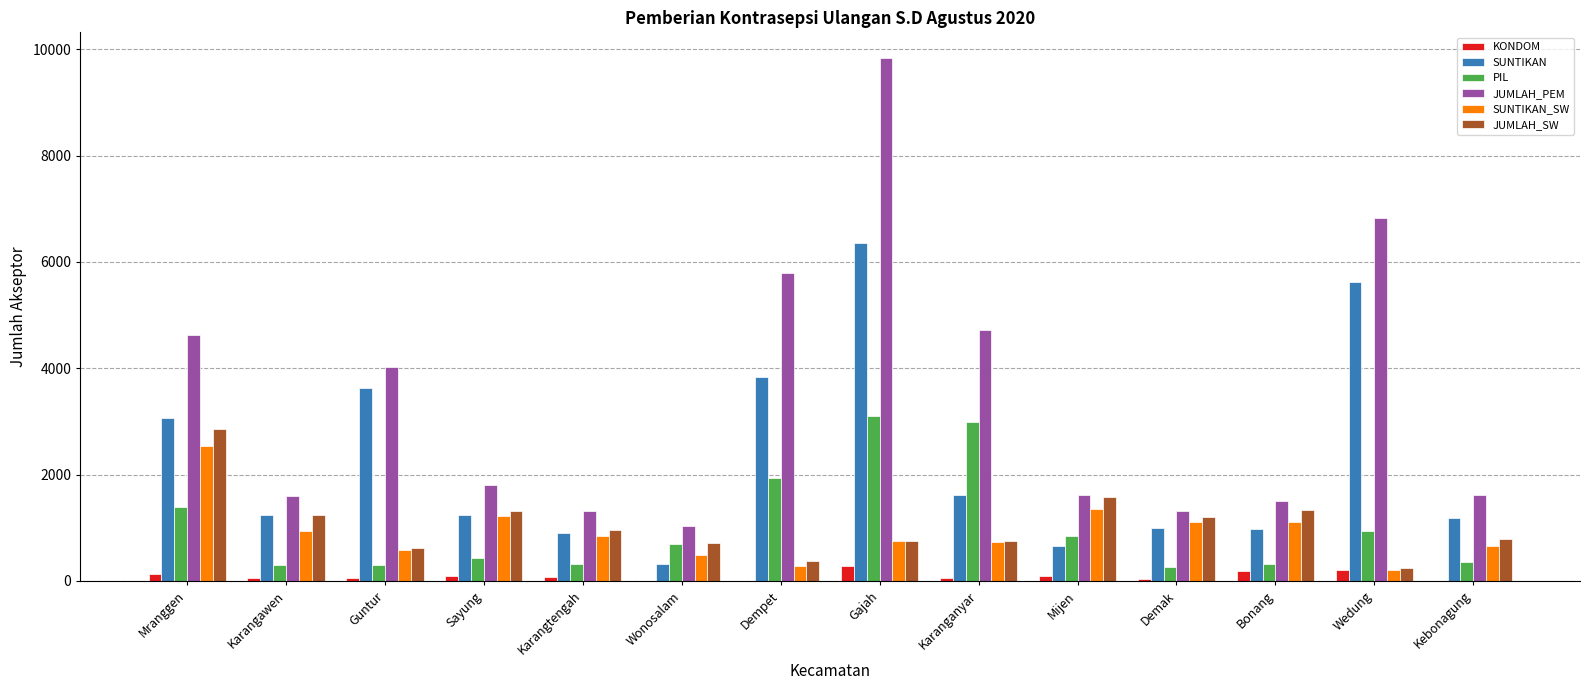

What is the maximum value shown in the chart?

9826